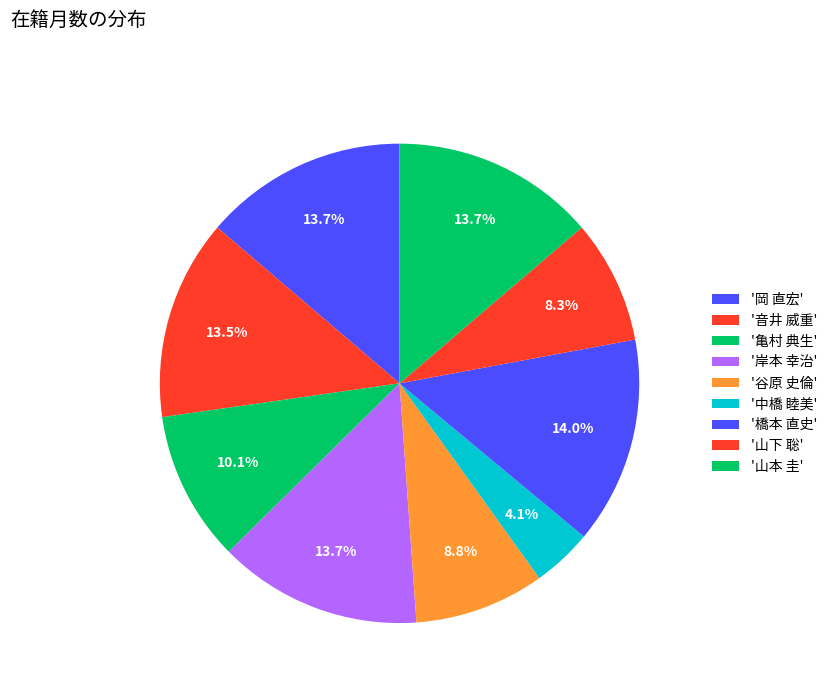

How many segments does this pie chart have?

9